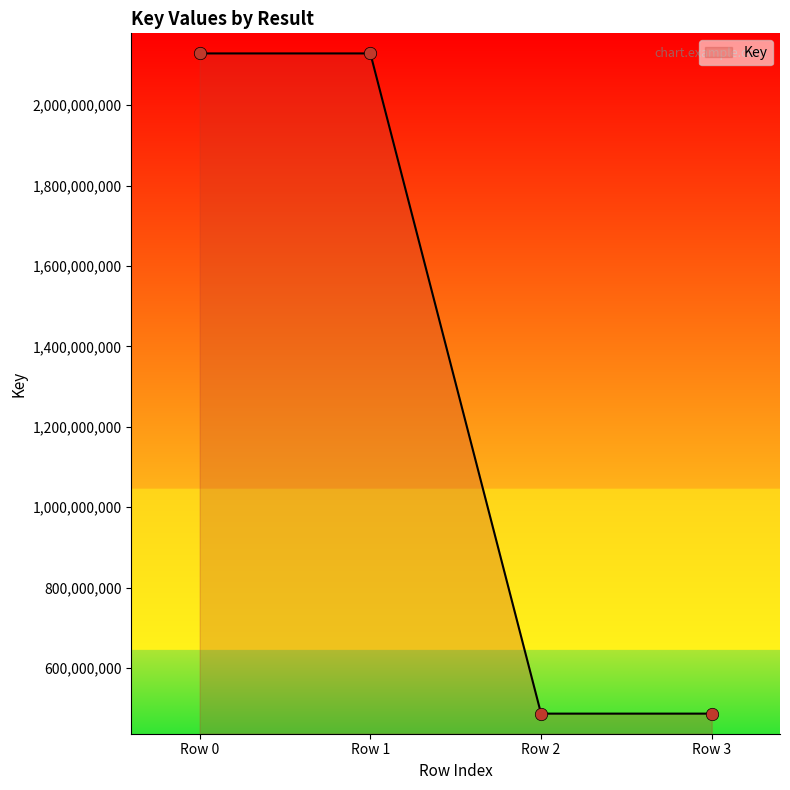

What is the change in value from Row 1 to Row 2?

-1642558951